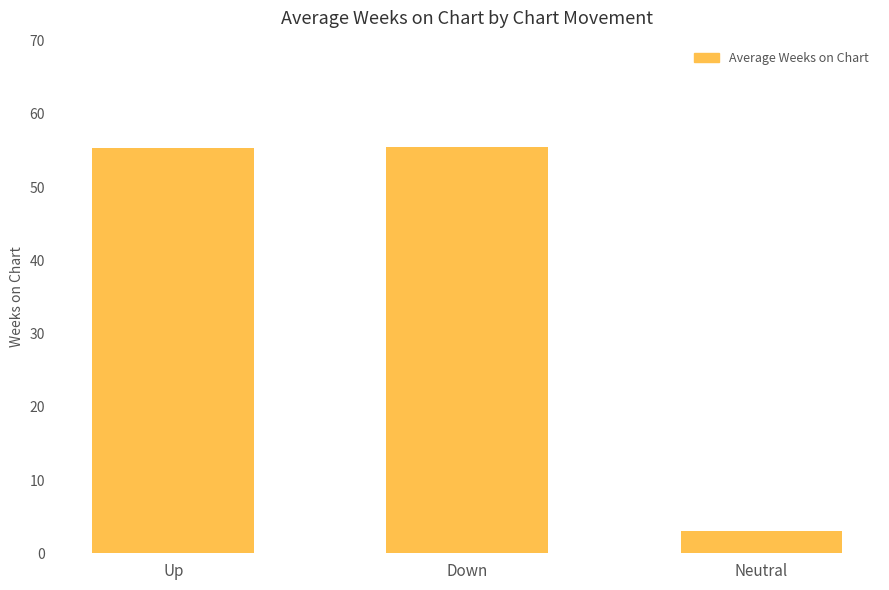

Which has a higher value, Up or Neutral?

Up